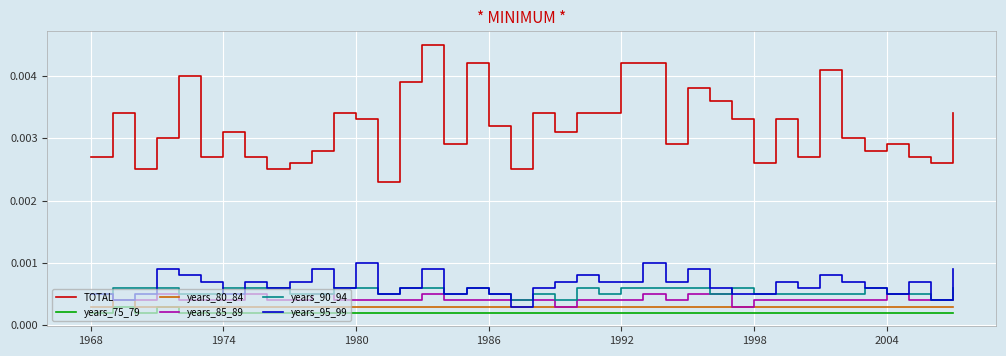

True or false: years_75_79 and years_95_99 cross at least once.

False